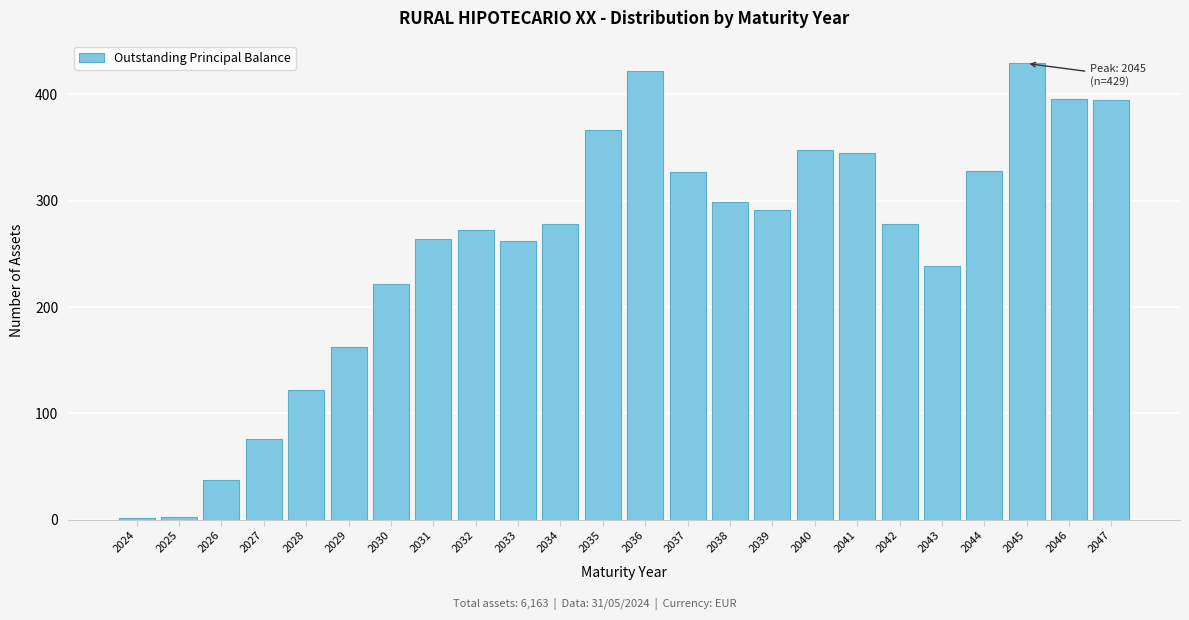

Is it true that the value at 2034 is 404?

False